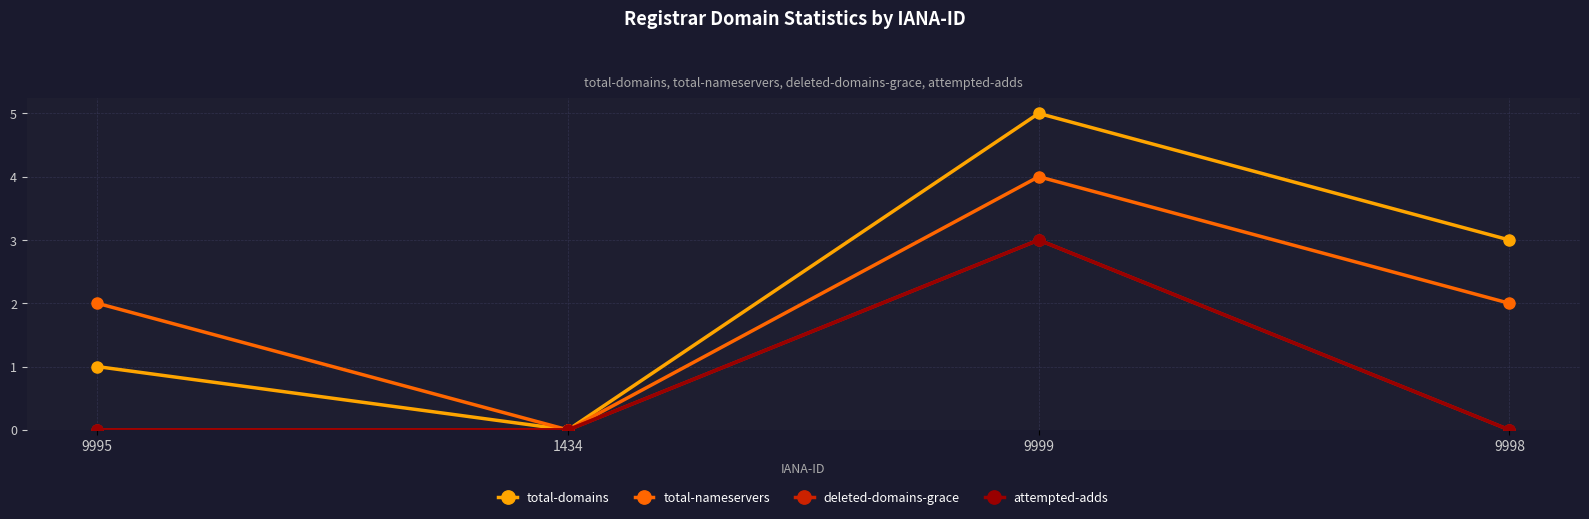

Is this an area chart (filled region under the line)?

No